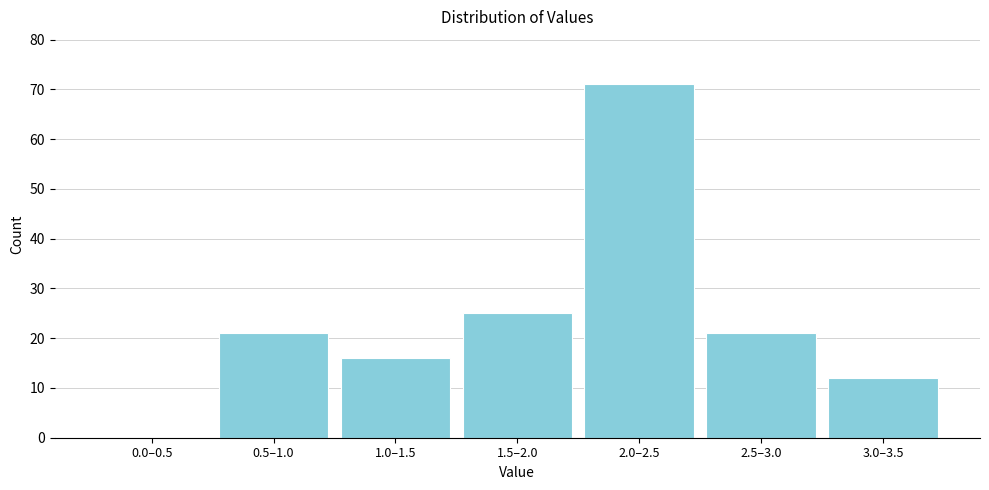

Reading left to right, transcribe all the data shown in this chart.

0.0–0.5=0	0.5–1.0=21	1.0–1.5=16	1.5–2.0=25	2.0–2.5=71	2.5–3.0=21	3.0–3.5=12